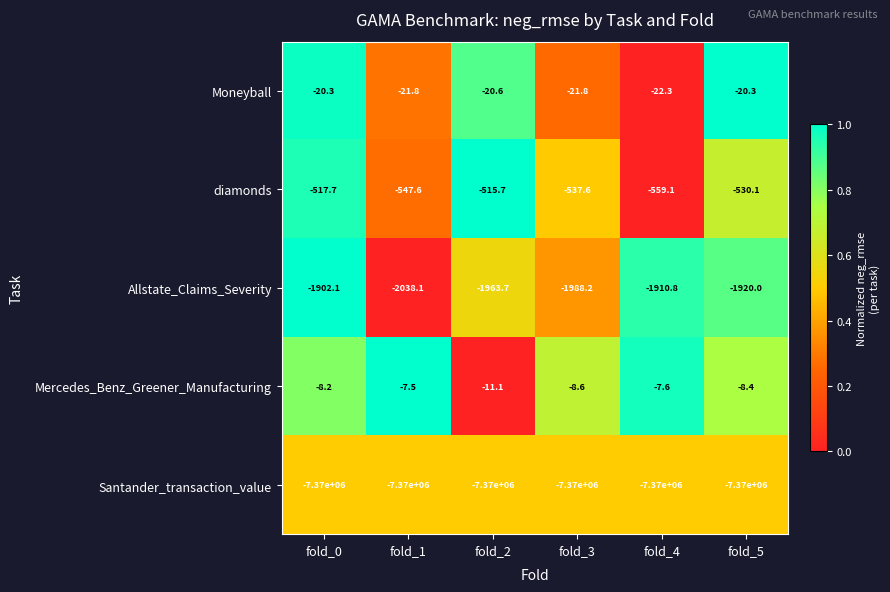

Which series changed the most between fold_2 and fold_3?

Allstate_Claims_Severity